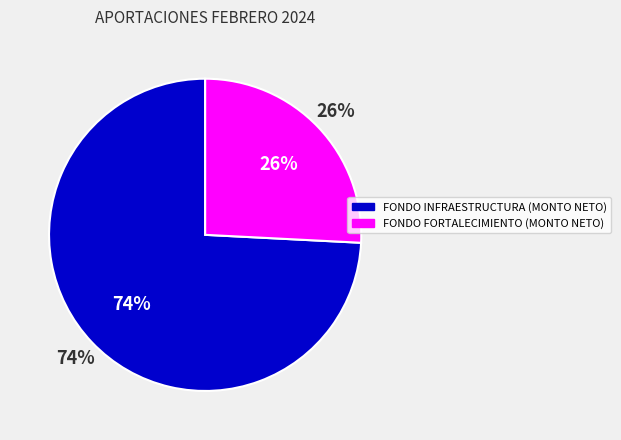

To the nearest percent, what percentage of the pie is FONDO FORTALECIMIENTO (MONTO NETO)?

26%